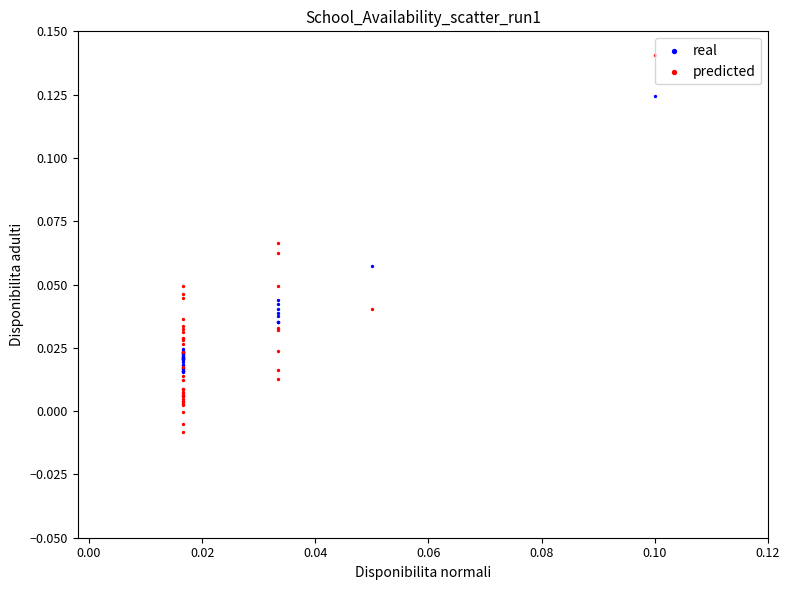

Which series has the widest spread of Y values?

predicted